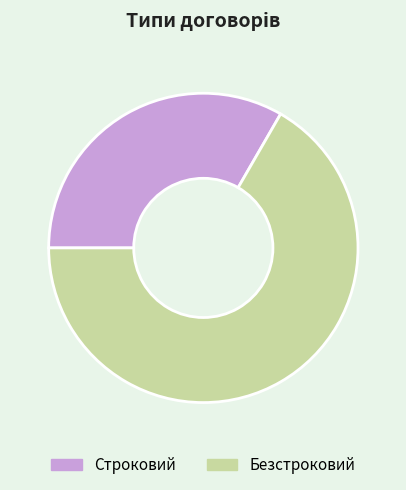

Which has a higher value, Безстроковий or Строковий?

Безстроковий